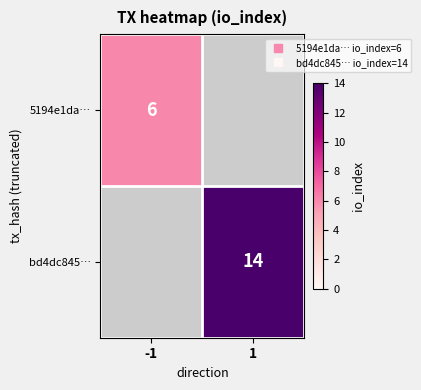

Rank the series by their average value, from lowest to highest.

5194e1da…, bd4dc845…